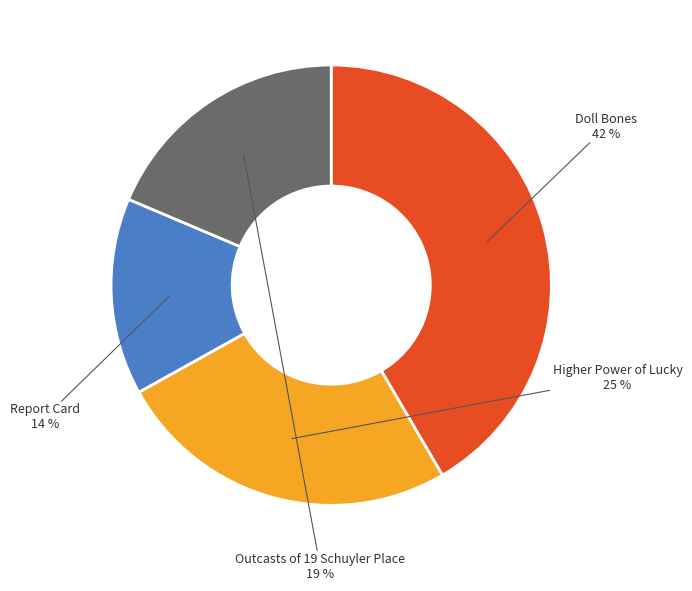

Rank the categories by value from lowest to highest.

Report Card, Outcasts of 19 Schuyler Place, Higher Power of Lucky, Doll Bones